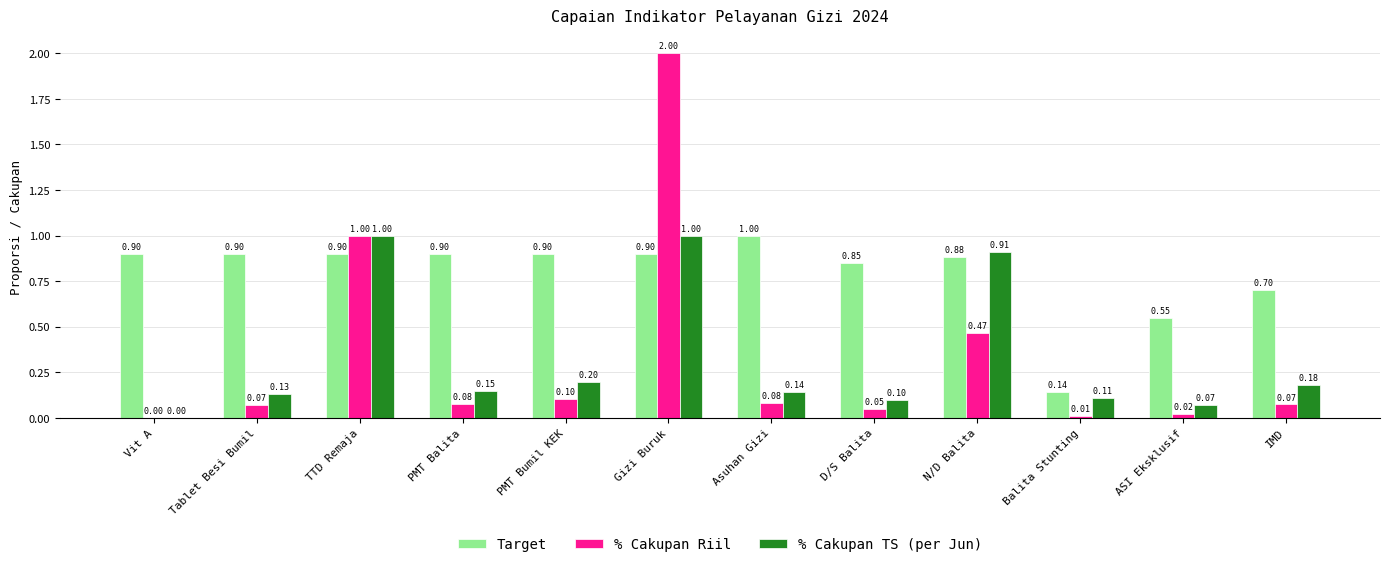

What is the spread (max minus min) of values at TTD Remaja?

0.1